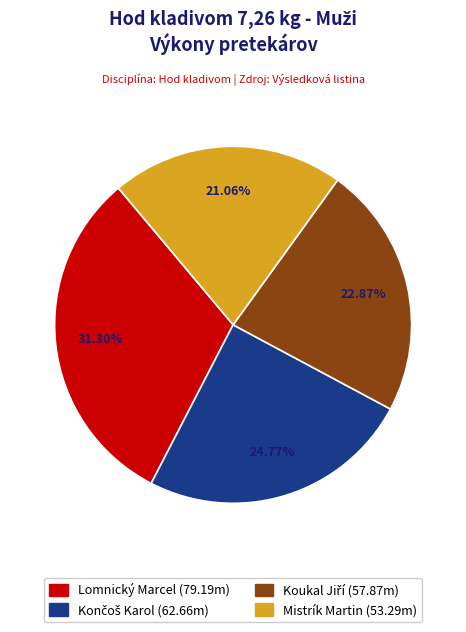

How many slices are in this pie chart?

4